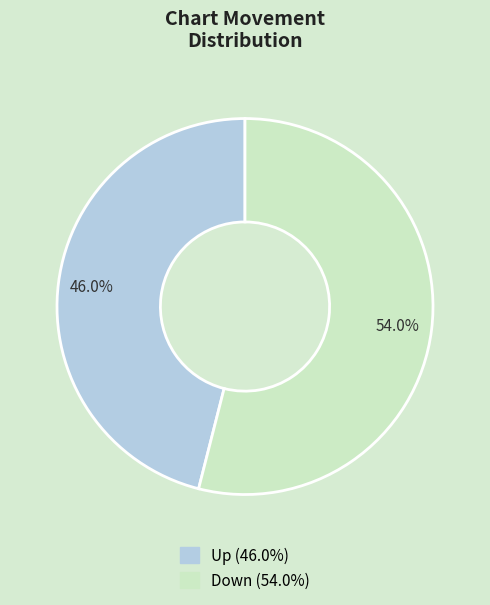

How many segments does this pie chart have?

2